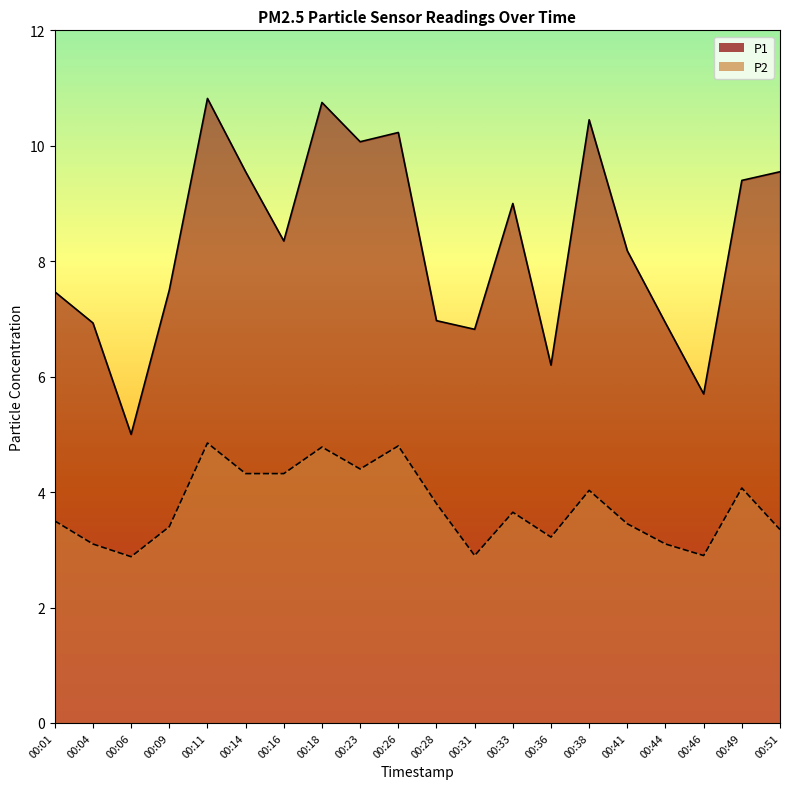

Rank the categories by P2 value from lowest to highest.

00:06, 00:31, 00:46, 00:04, 00:44, 00:36, 00:51, 00:09, 00:41, 00:01, 00:33, 00:28, 00:38, 00:49, 00:14, 00:16, 00:23, 00:18, 00:26, 00:11